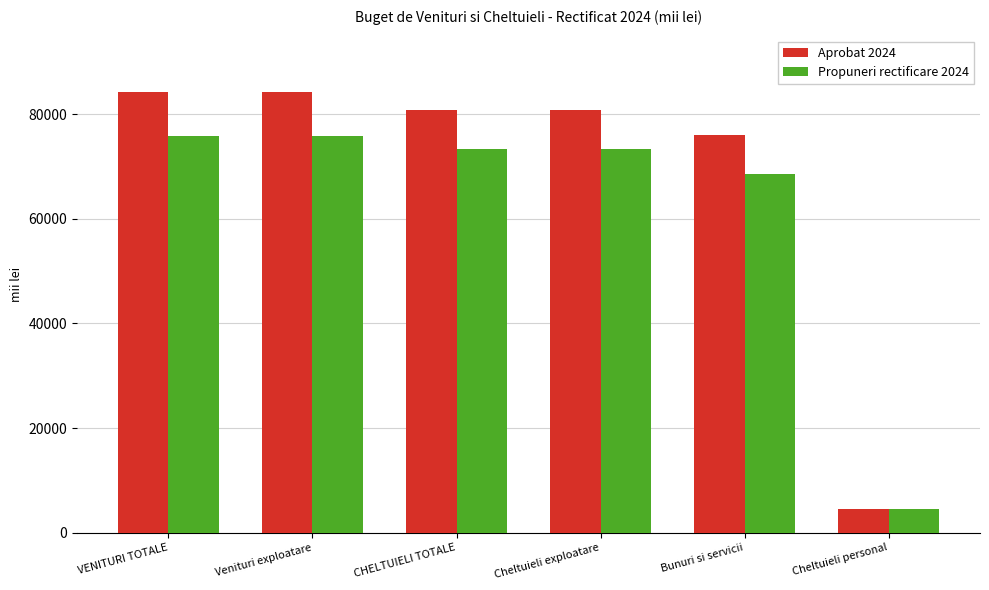

At Cheltuieli exploatare, list the series in order from largest to smallest.

Aprobat 2024, Propuneri rectificare 2024